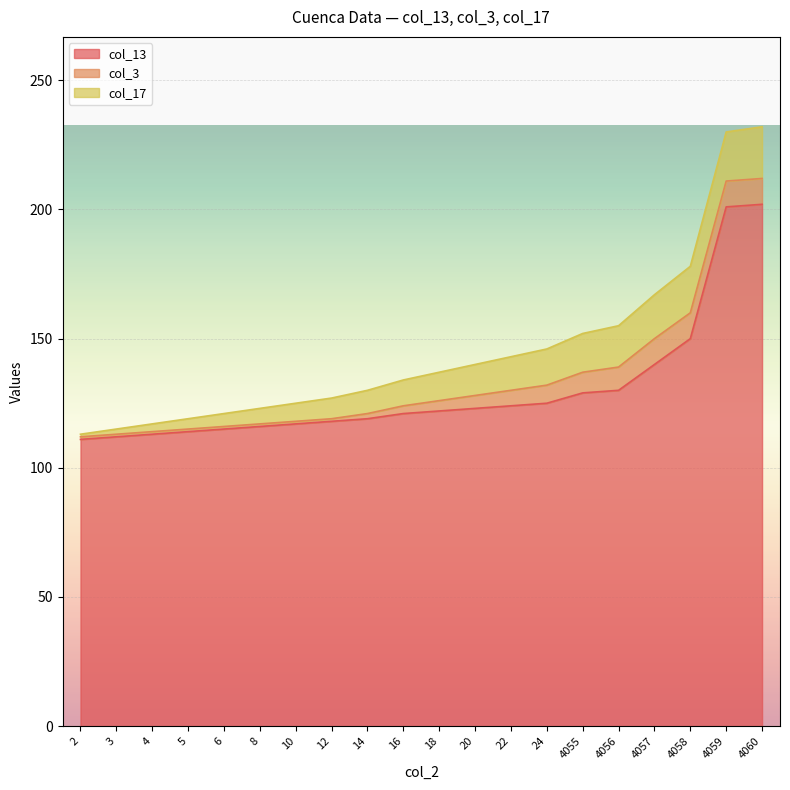

Where is col_3 nearest to the value 5?

20